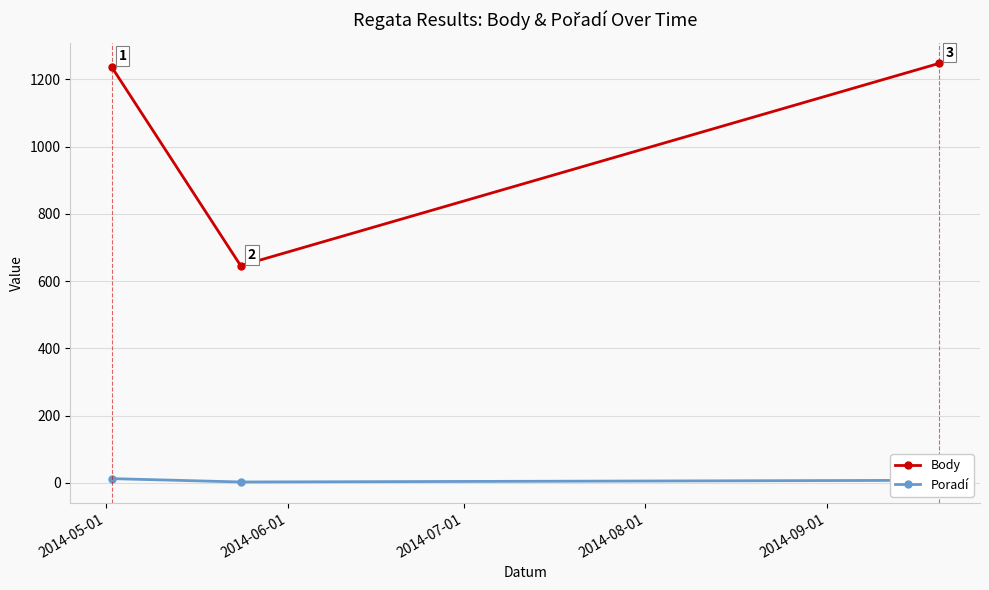

List the series in order of their overall mean, highest first.

Body, Poradí